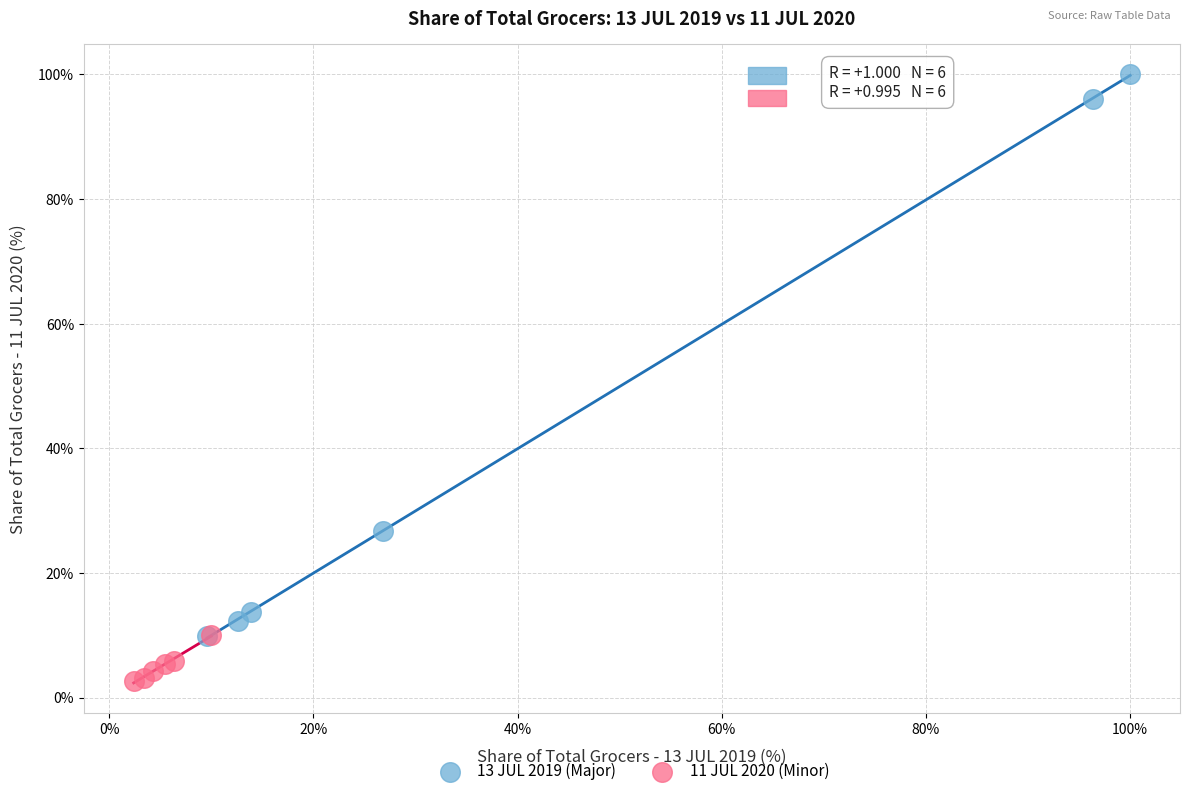

Which series has the widest spread of Y values?

13 JUL 2019 (Major)